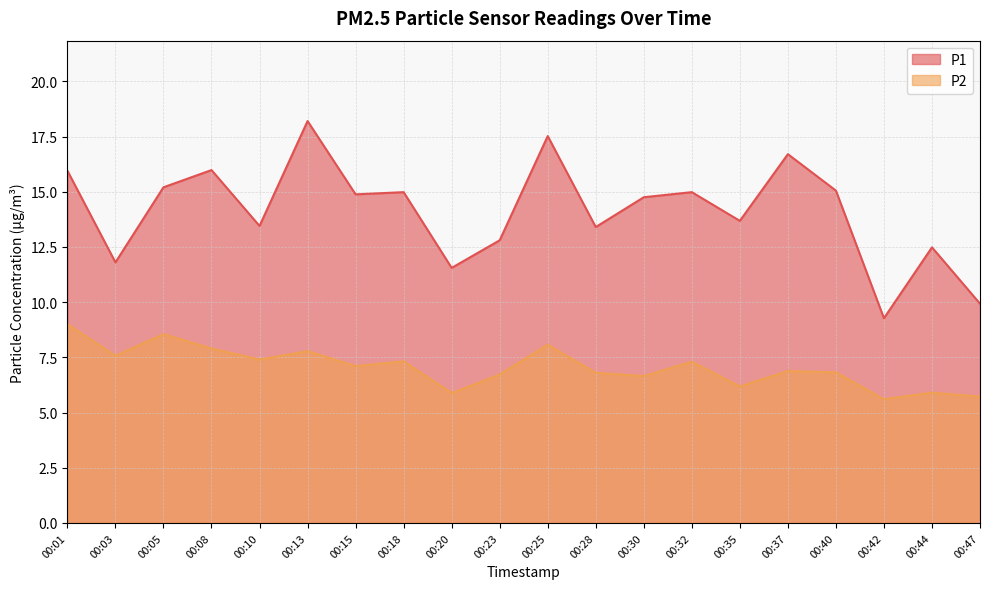

Which series changed the most between 00:01 and 00:15?

P2